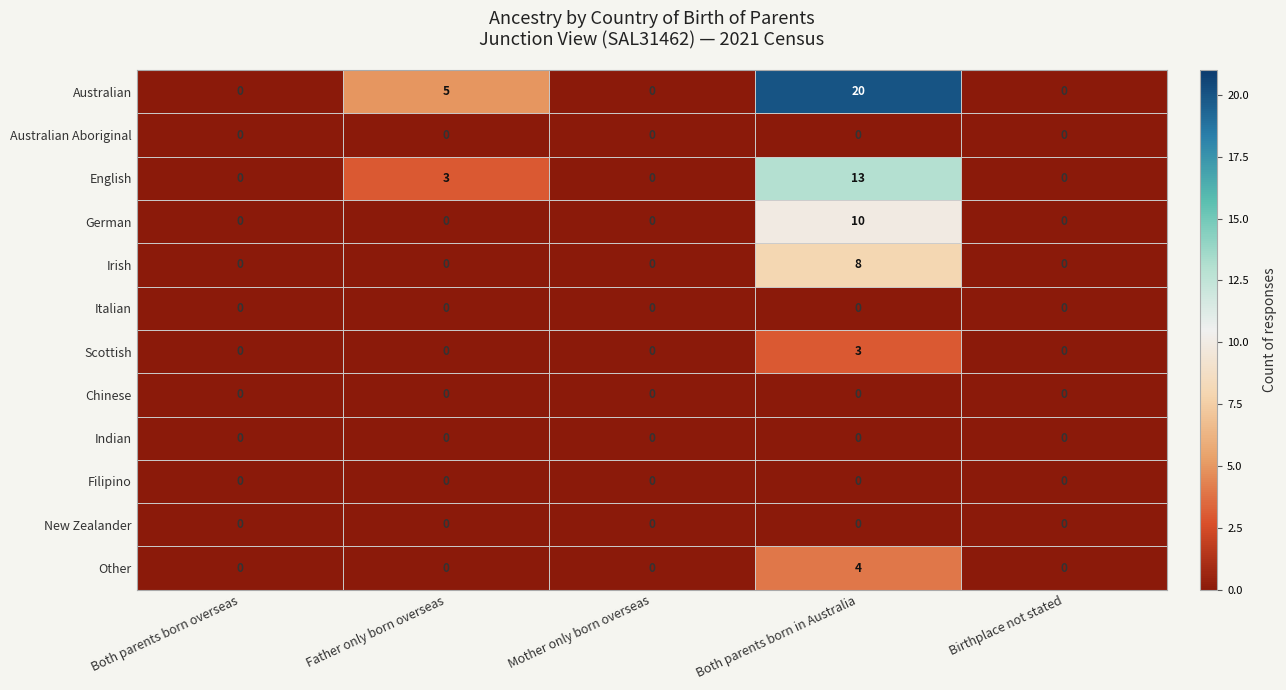

Which category has the highest value across all series?

Both parents born in Australia